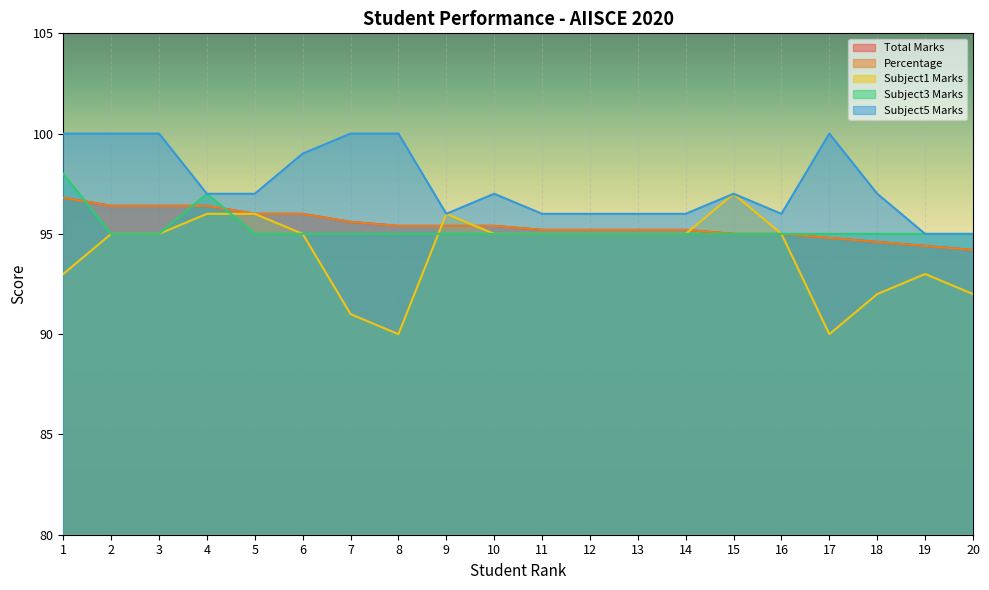

True or false: Subject1 Marks and Subject5 Marks cross at least once.

False